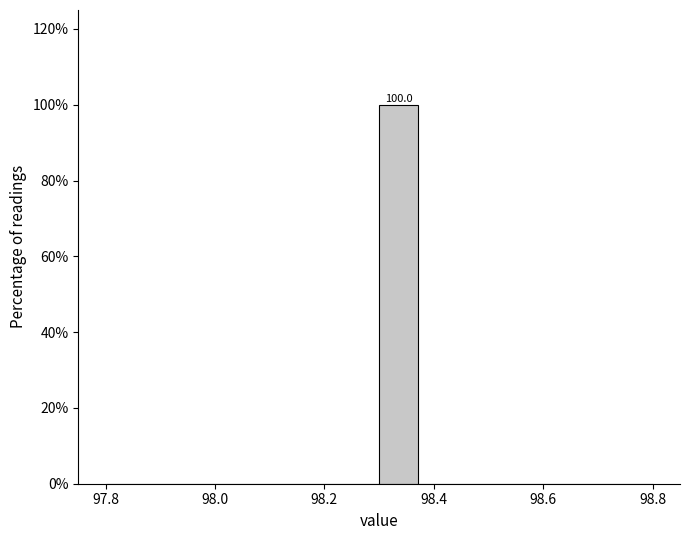

Read against the x-axis, roughly where is the centre of the tallest bar?

98.34